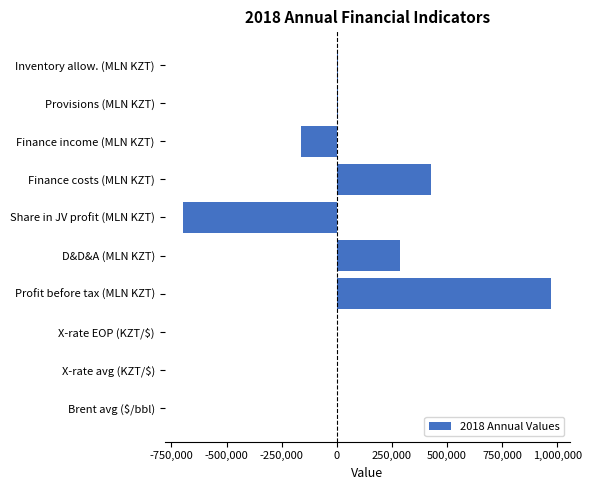

Between Profit before tax (MLN KZT) and Inventory allow. (MLN KZT), which is larger?

Profit before tax (MLN KZT)